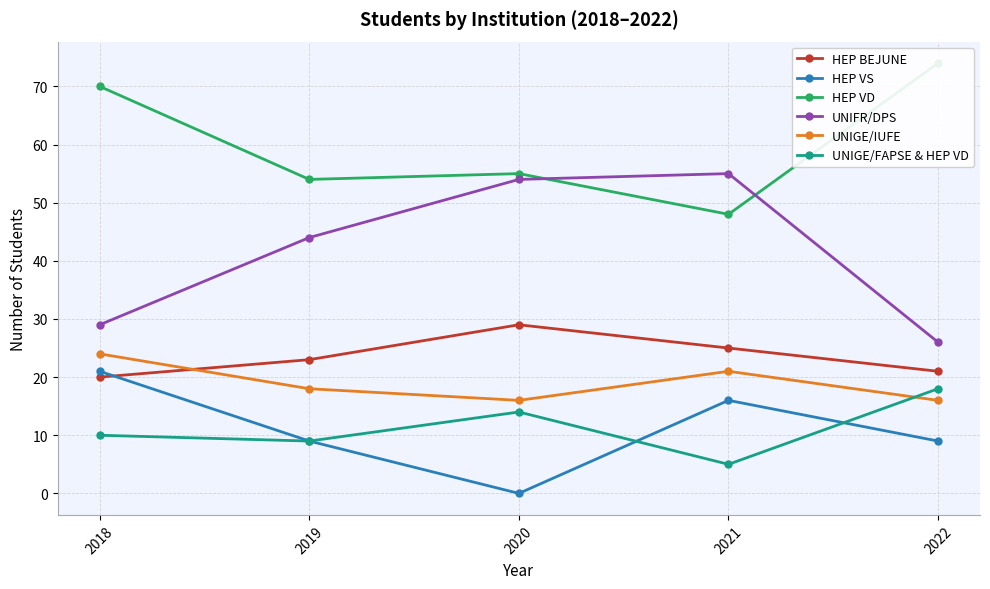

The UNIFR/DPS series shows 44 at 2019. True or false?

True